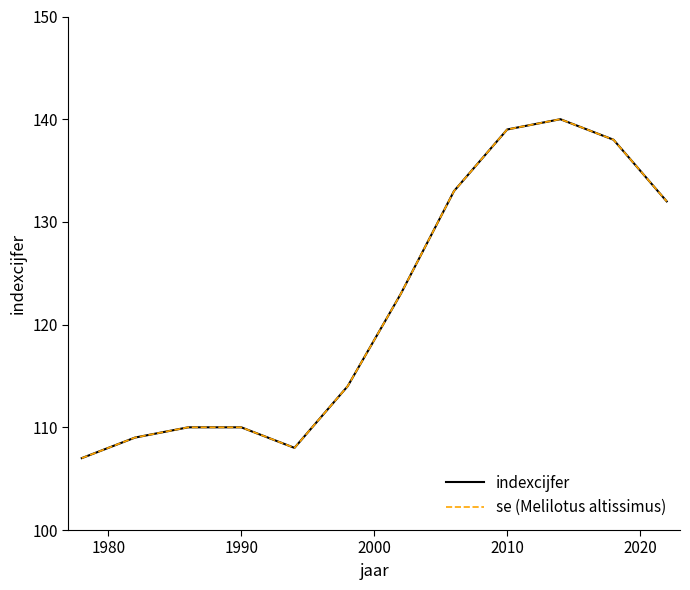

Is this an area chart (filled region under the line)?

No